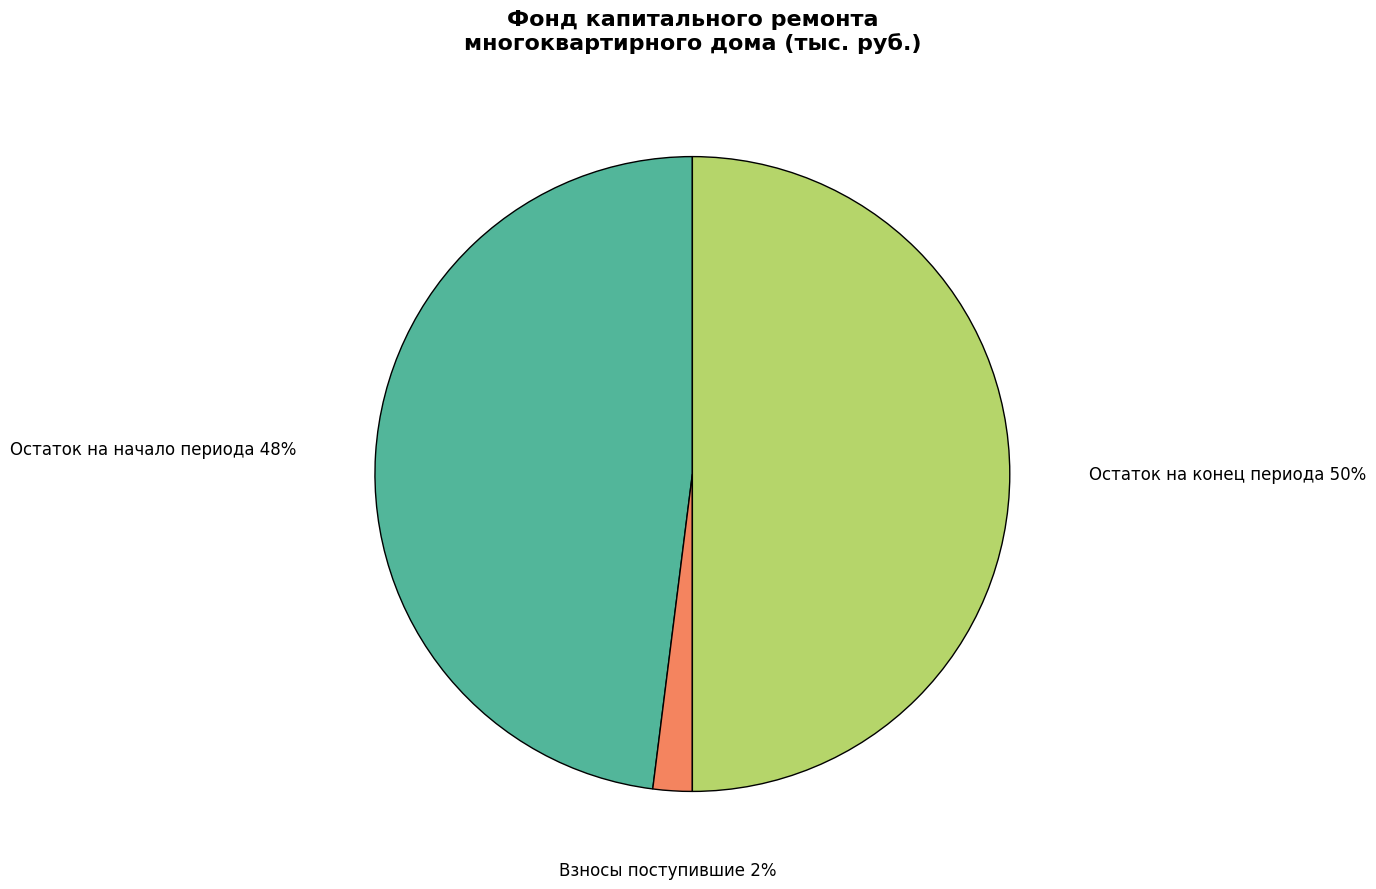

To the nearest percent, what is the average slice percentage?

33%